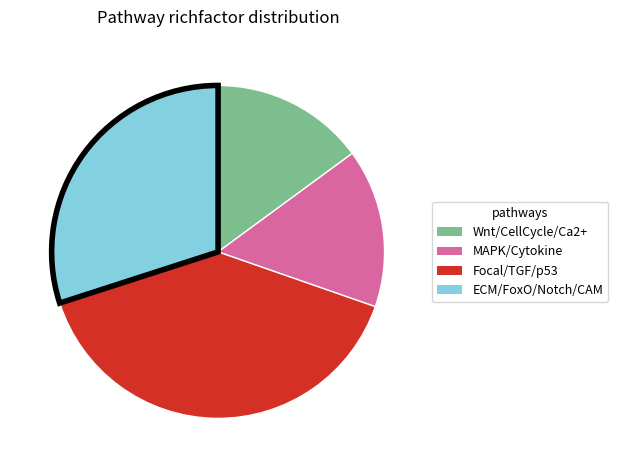

Is it true that ECM/FoxO/Notch/CAM is 30% of the pie?

True